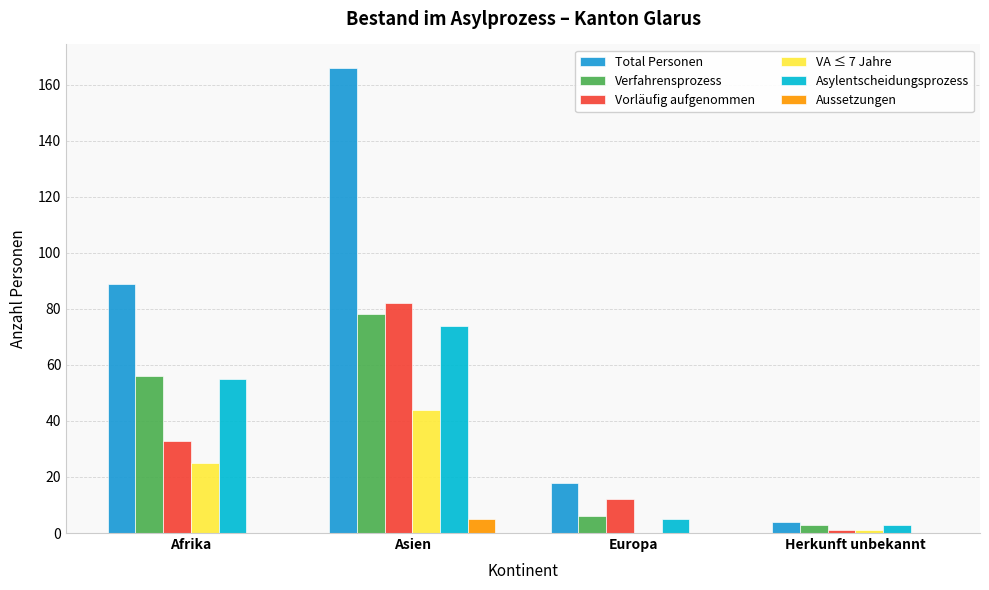

Which series changed the most between Afrika and Herkunft unbekannt?

Total Personen